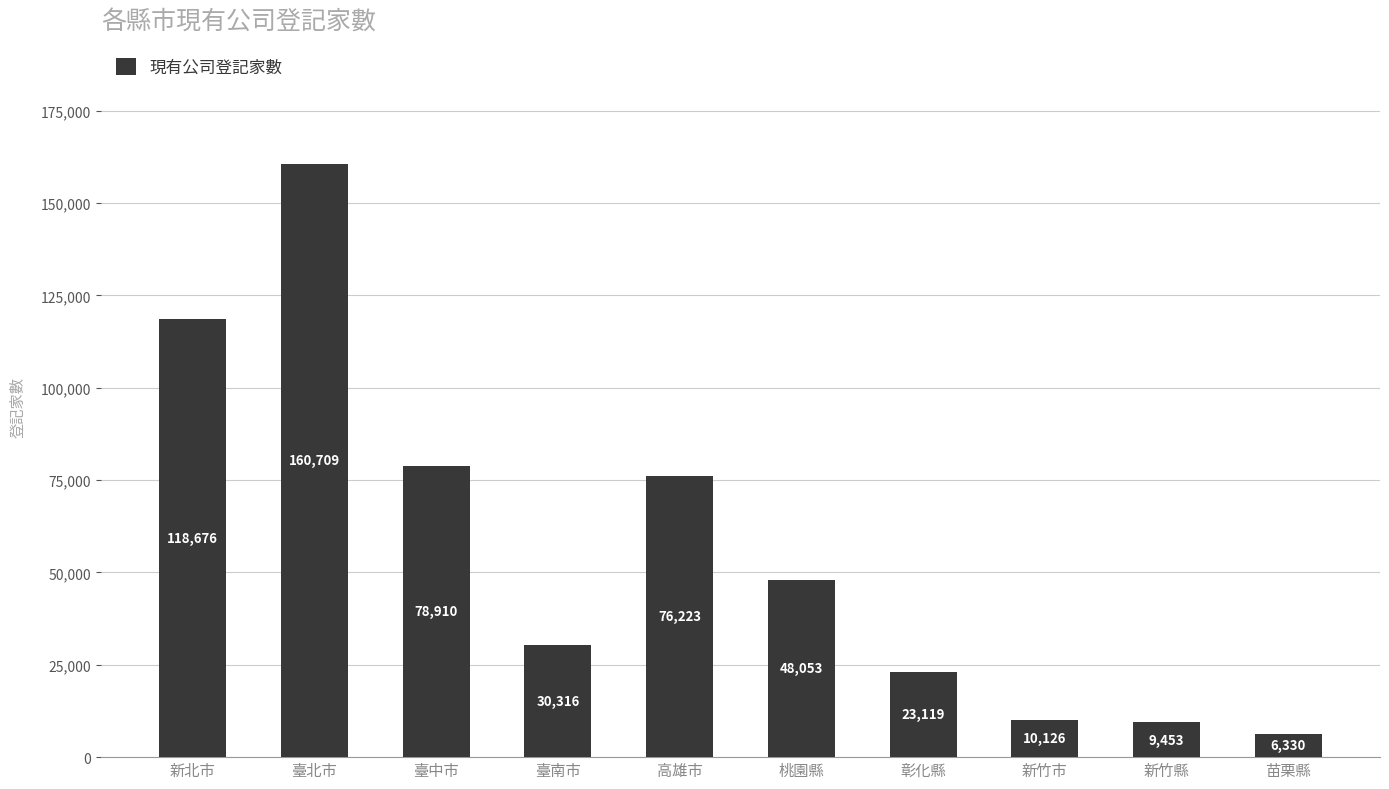

List the labels in order of value, largest first.

臺北市, 新北市, 臺中市, 高雄市, 桃園縣, 臺南市, 彰化縣, 新竹市, 新竹縣, 苗栗縣